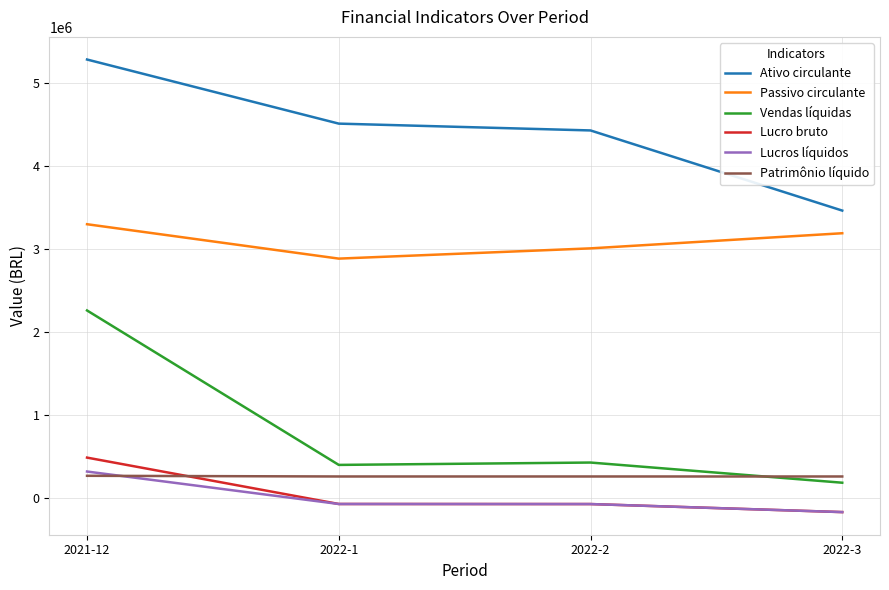

What is the total value across all series at 2022-3?

6786735.0